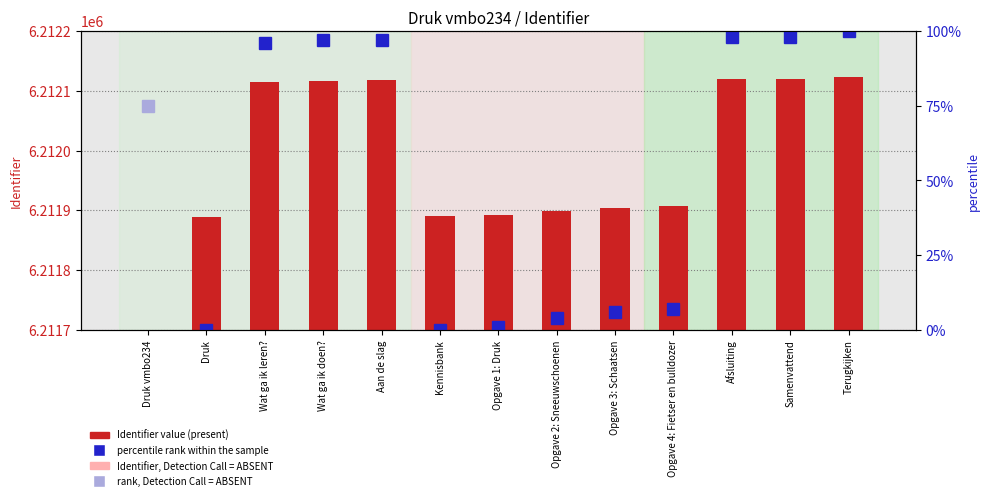

Reading left to right, transcribe all the data shown in this chart.

Druk vmbo234=0	Druk=6211889	Wat ga ik leren?=6212114	Wat ga ik doen?=6212116	Aan de slag=6212118	Kennisbank=6211890	Opgave 1: Druk=6211893	Opgave 2: Sneeuwschoenen=6211899	Opgave 3: Schaatsen=6211904	Opgave 4: Fietser en bulldozer=6211907	Afsluiting=6212119	Samenvattend=6212120	Terugkijken=6212123